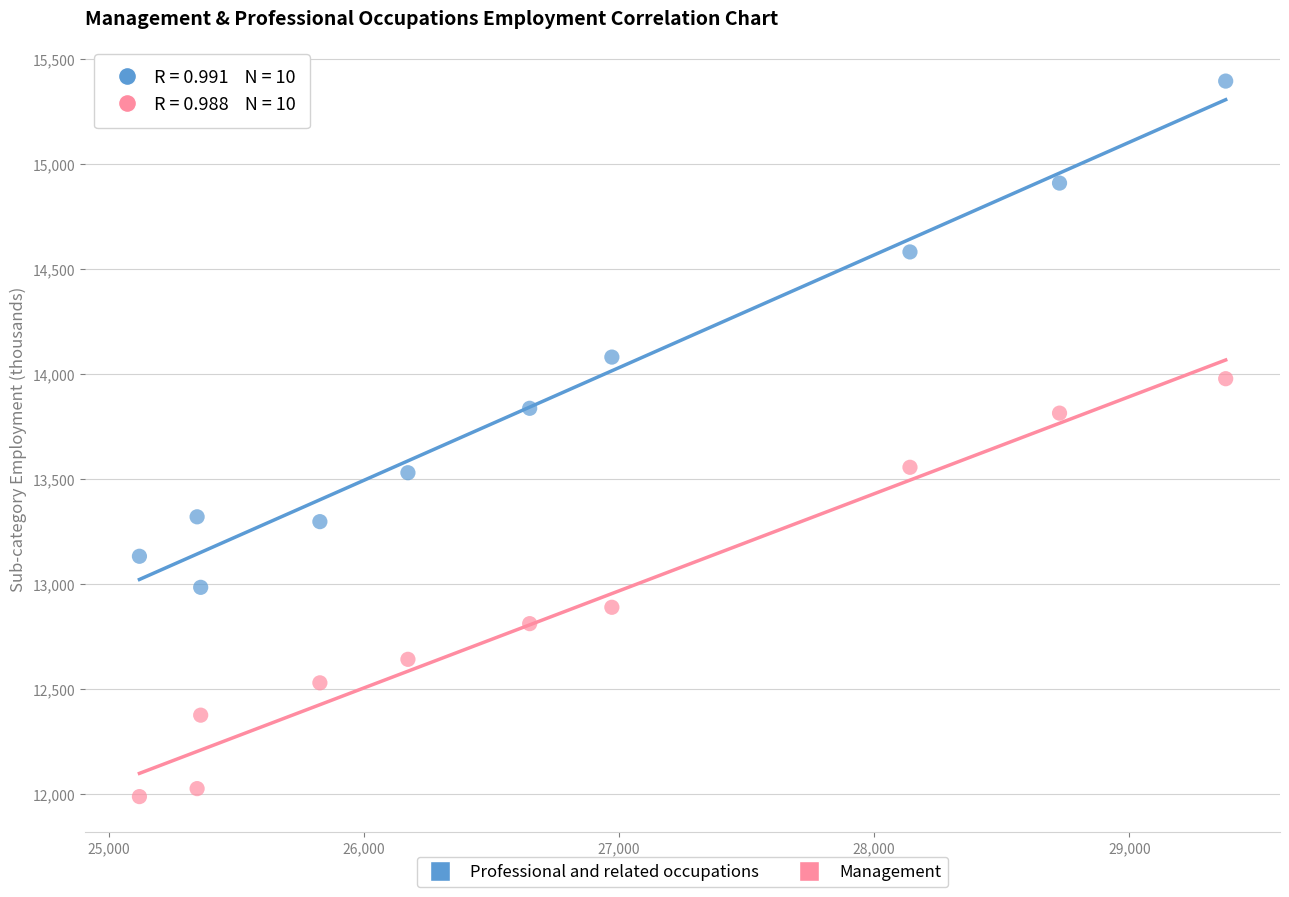

Across all data points, what is the range of X values (max minus min)?

4256